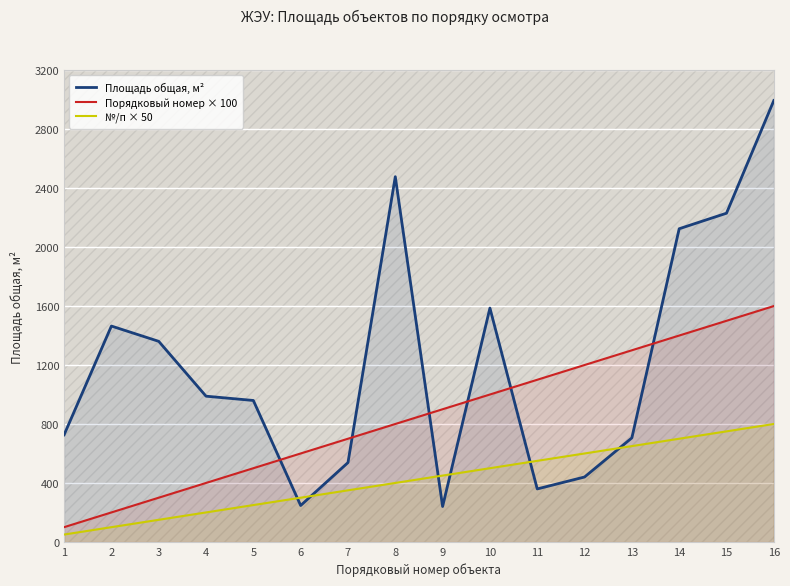

Read the Площадь общая, м² value at 7.

538.2